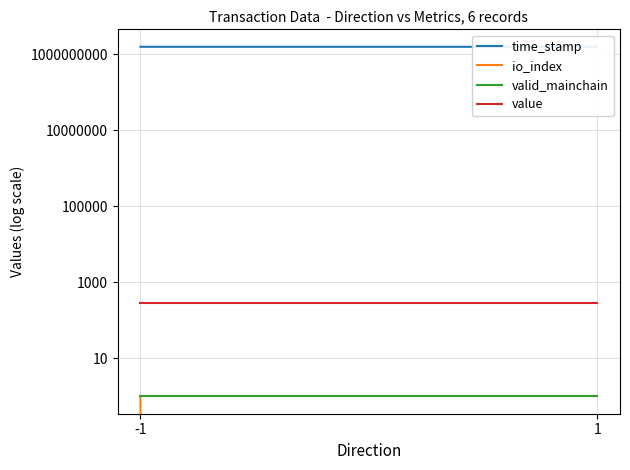

True or false: io_index has more than 2 points higher than both neighbors.

False